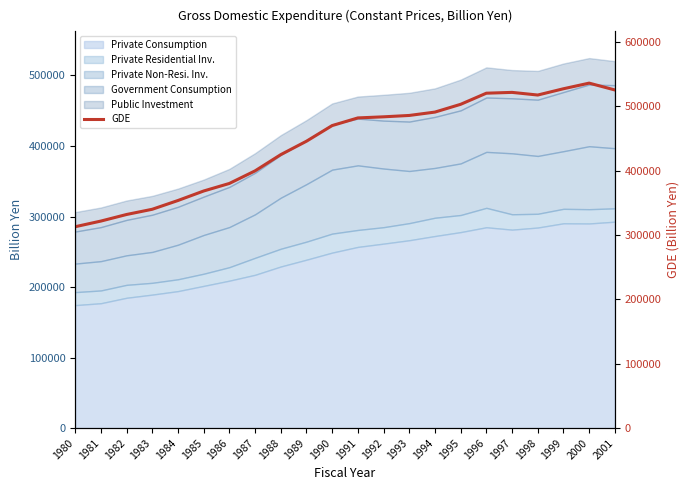

Read the value at 1984.

353436.2